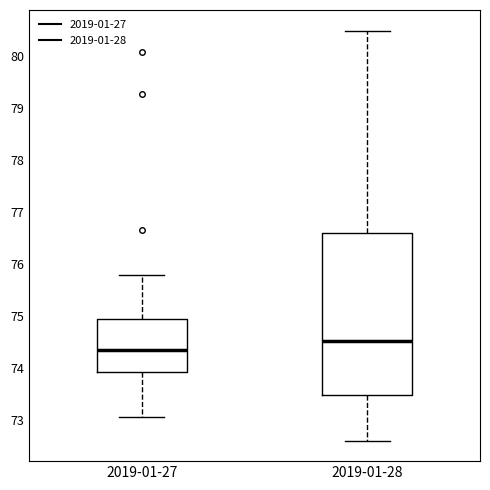

Reading left to right, transcribe this box plot: for each box, give where its median line is, the range the box spans, and where its two whiskers end, as read against the y-axis. The values are not printed on the chart, so give them approximately, as read against the axis.

2019-01-27: median 74.4, box 73.9 to 74.9, whiskers 73.1 to 75.8
2019-01-28: median 74.5, box 73.5 to 76.6, whiskers 72.6 to 80.5